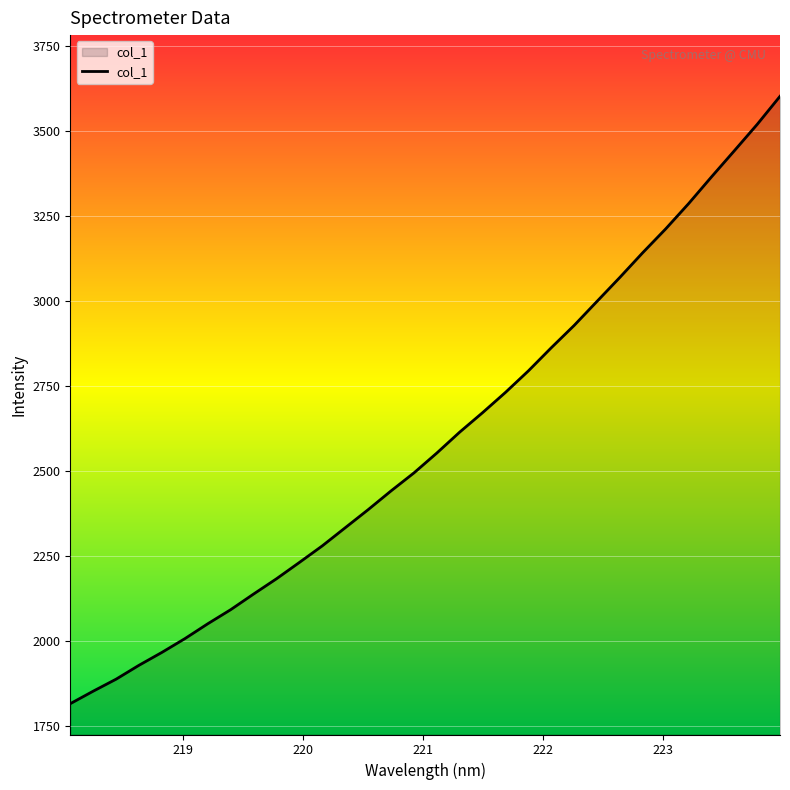

What is the maximum value shown in the chart?

3602.0